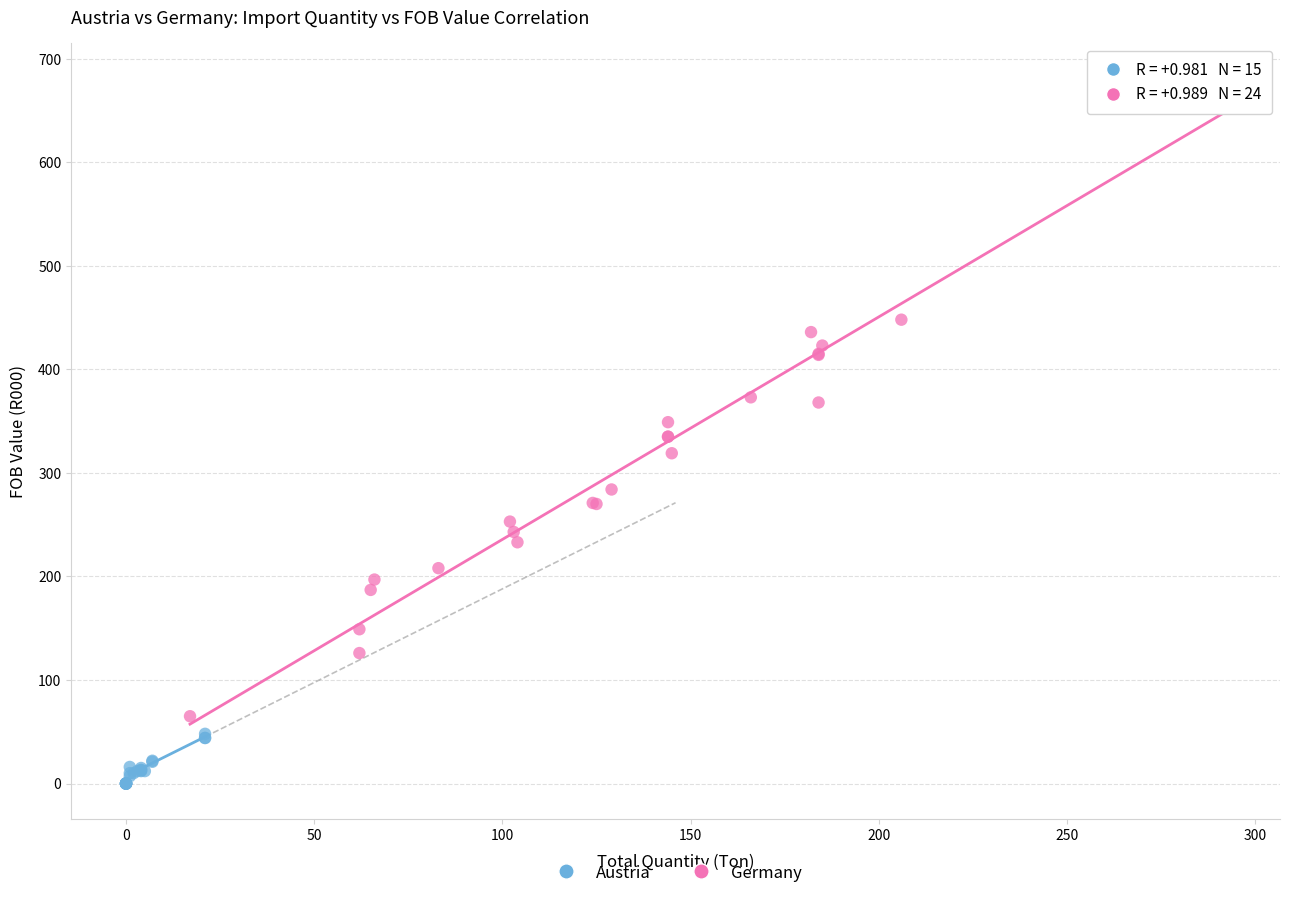

Which series reaches the maximum Y coordinate?

Germany